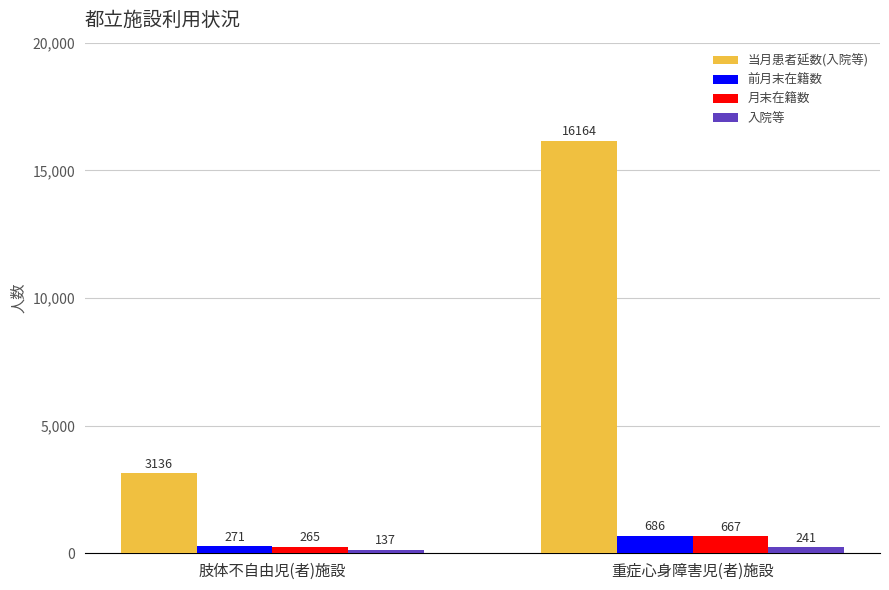

At which label does 当月患者延数(入院等) reach its minimum?

肢体不自由児(者)施設